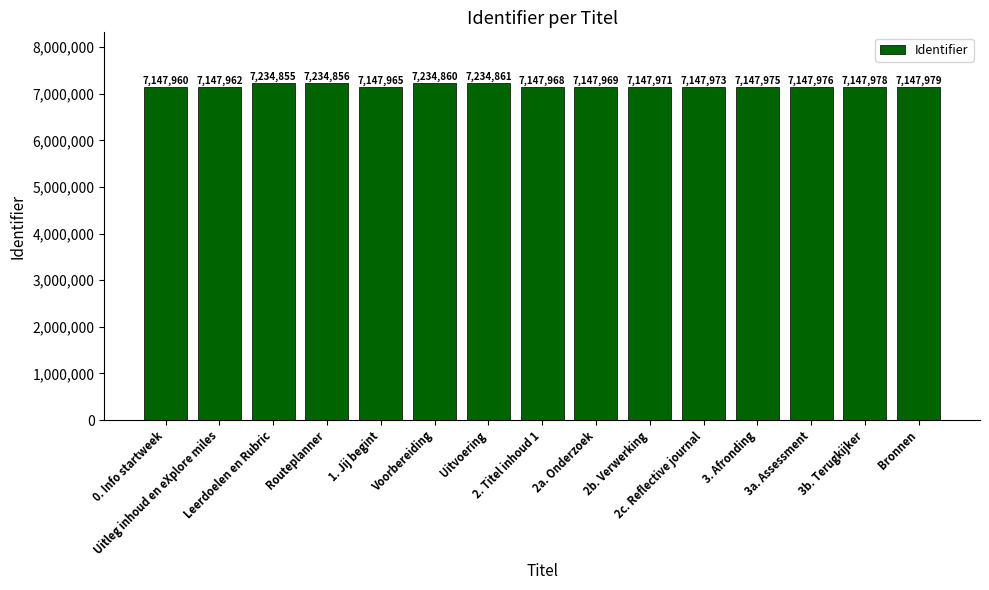

What is the greatest value displayed?

7234861